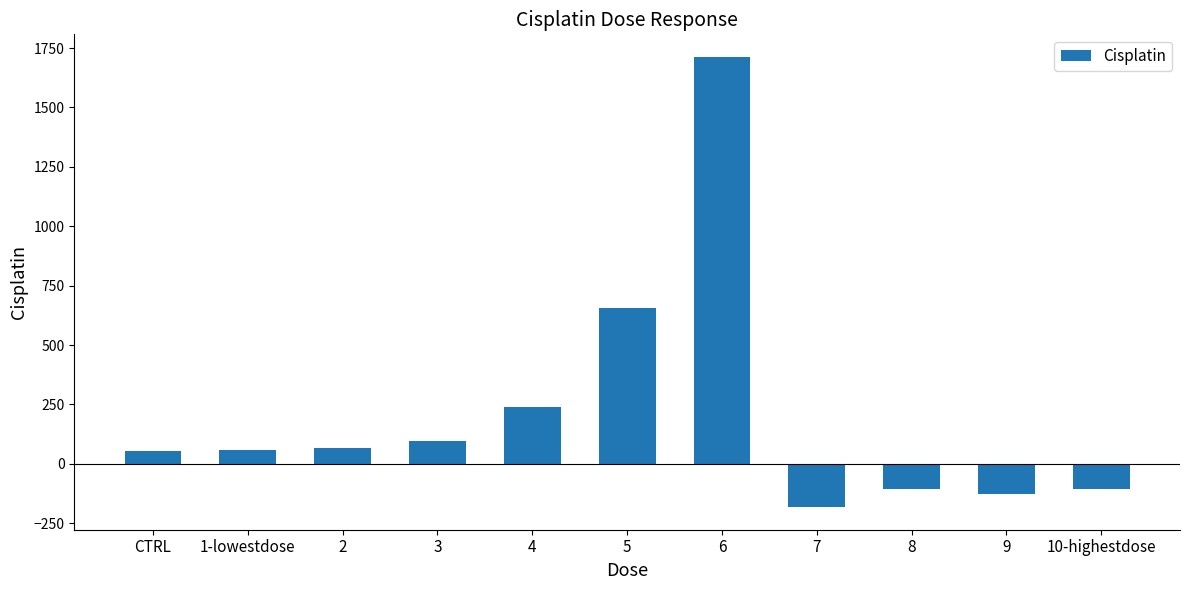

Which category has the lowest value across all series?

7